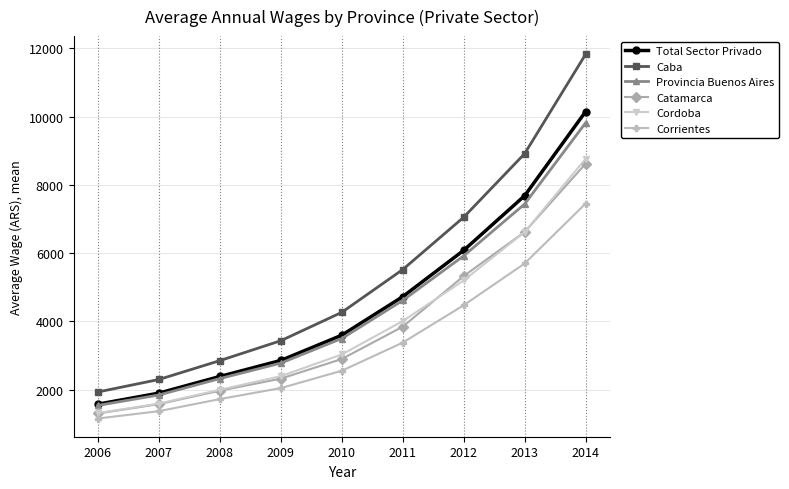

List the labels in order of Catamarca value, smallest first.

2006, 2007, 2008, 2009, 2010, 2011, 2012, 2013, 2014